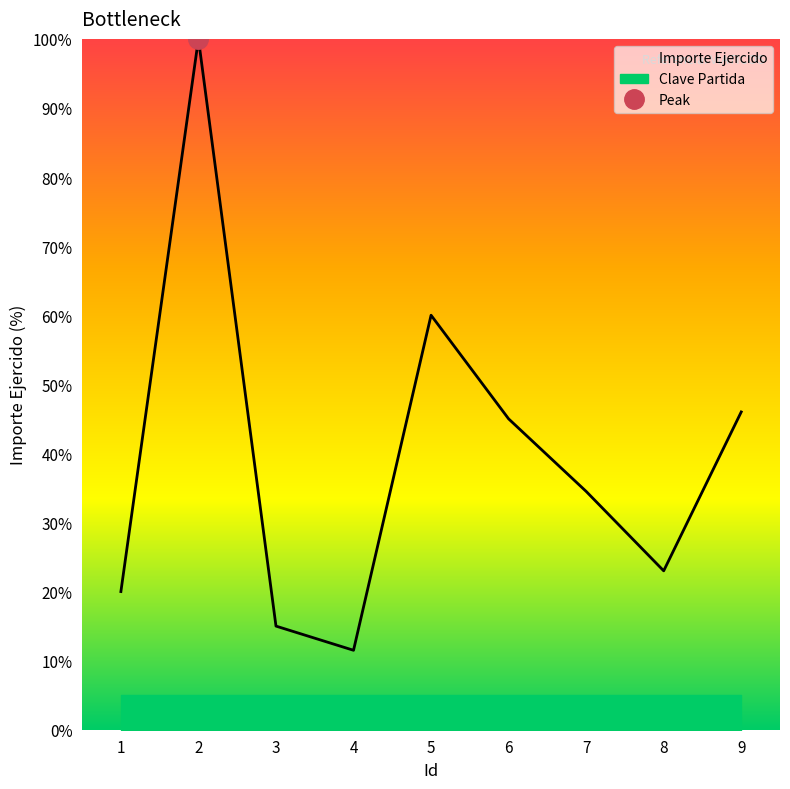

Rank the categories by value from lowest to highest.

4, 3, 1, 8, 7, 6, 9, 5, 2